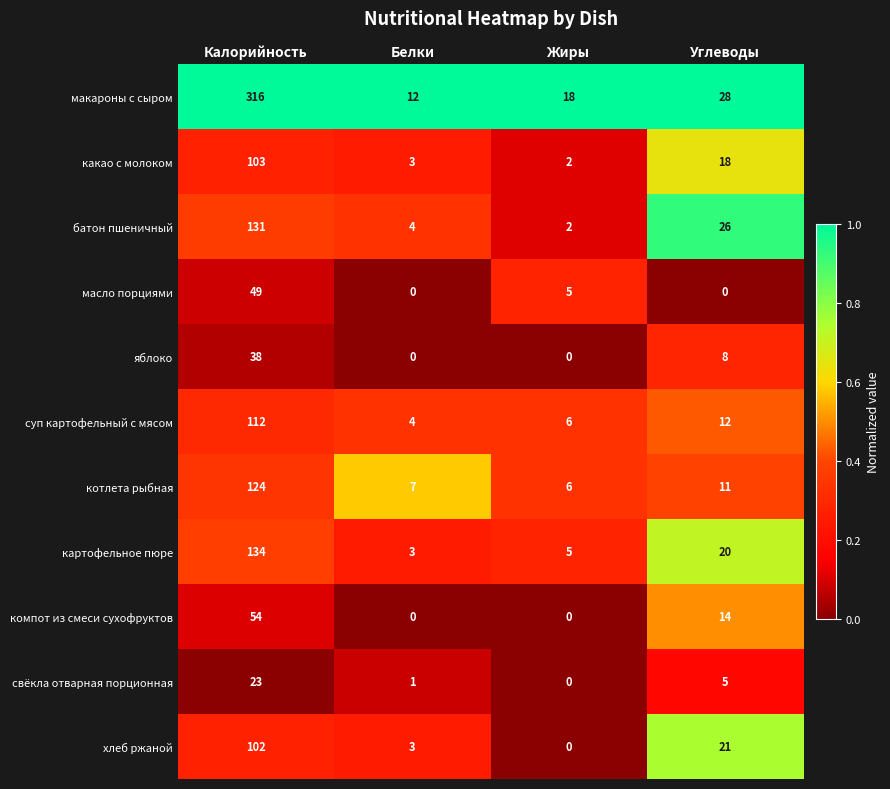

What is the difference between the maximum and minimum values in the свёкла отварная порционная series?

23